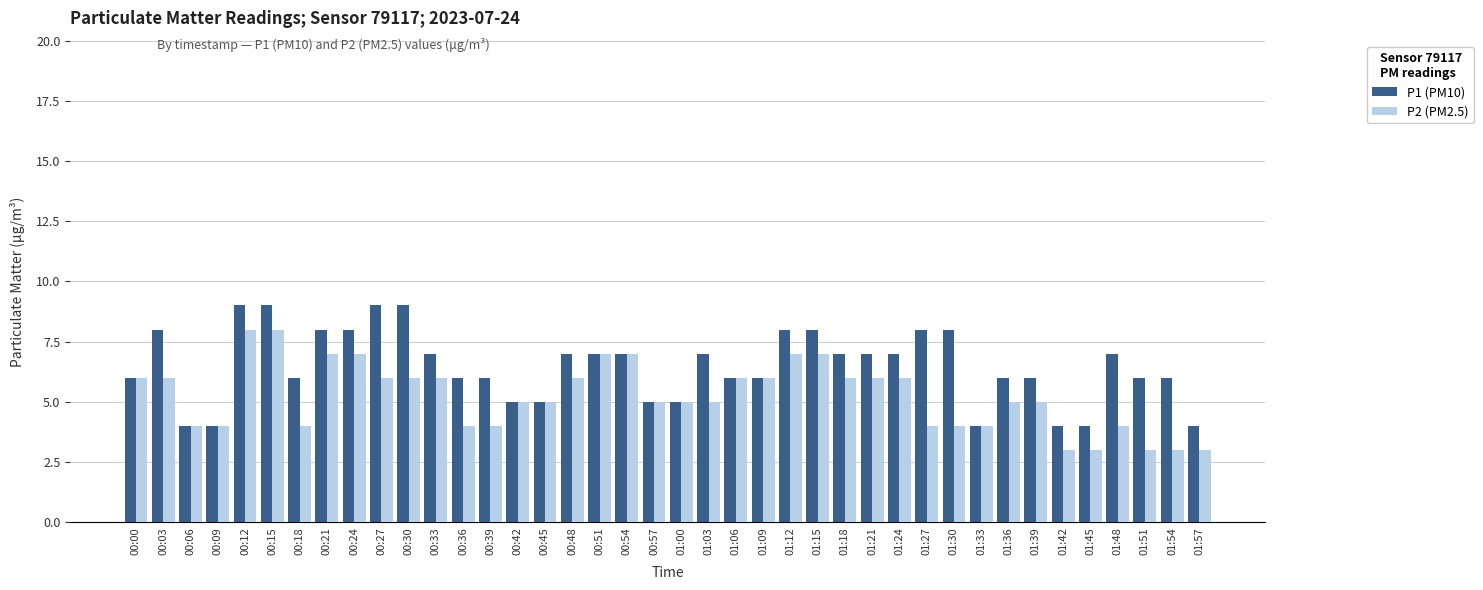

List the series in order of their peak value, highest first.

P1 (PM10), P2 (PM2.5)